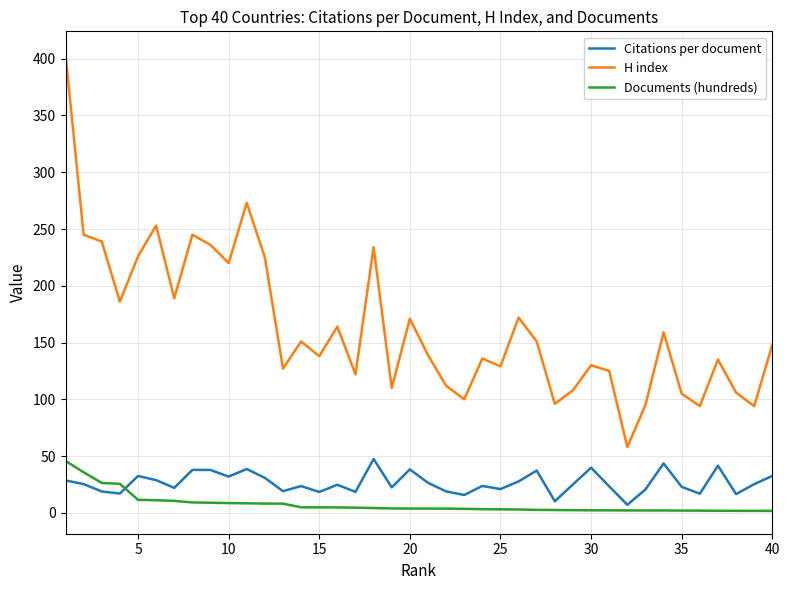

Which series has the largest total across all categories?

H index